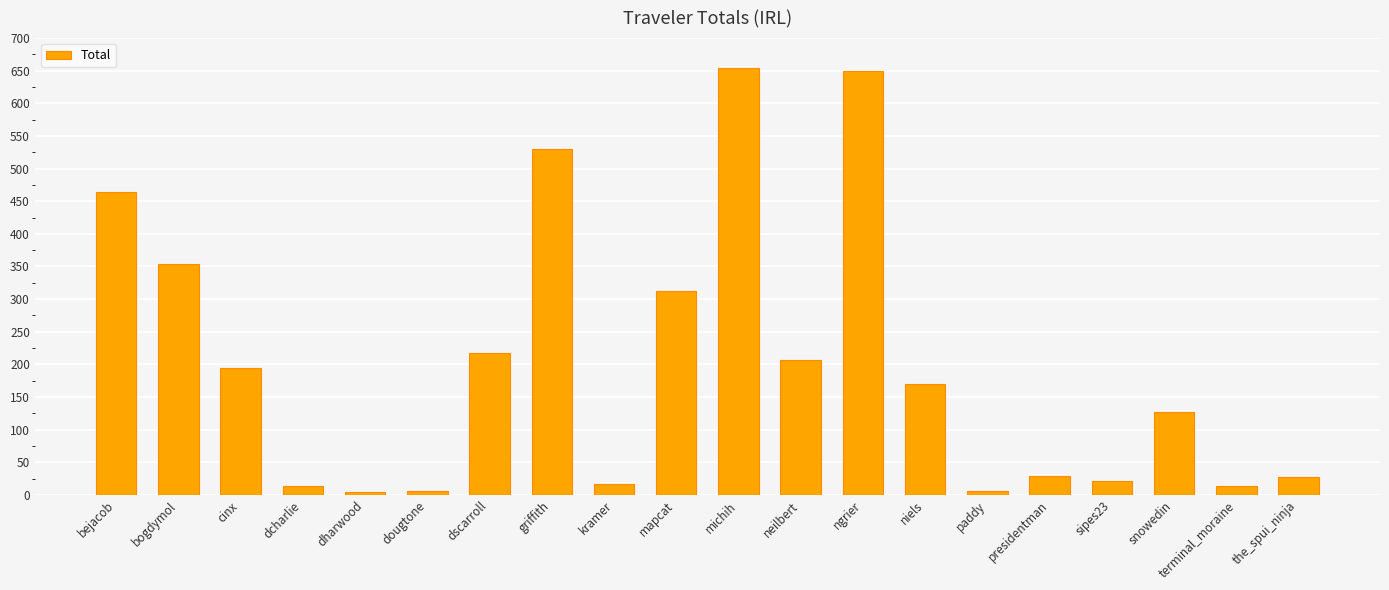

What is the greatest value displayed?

654.6